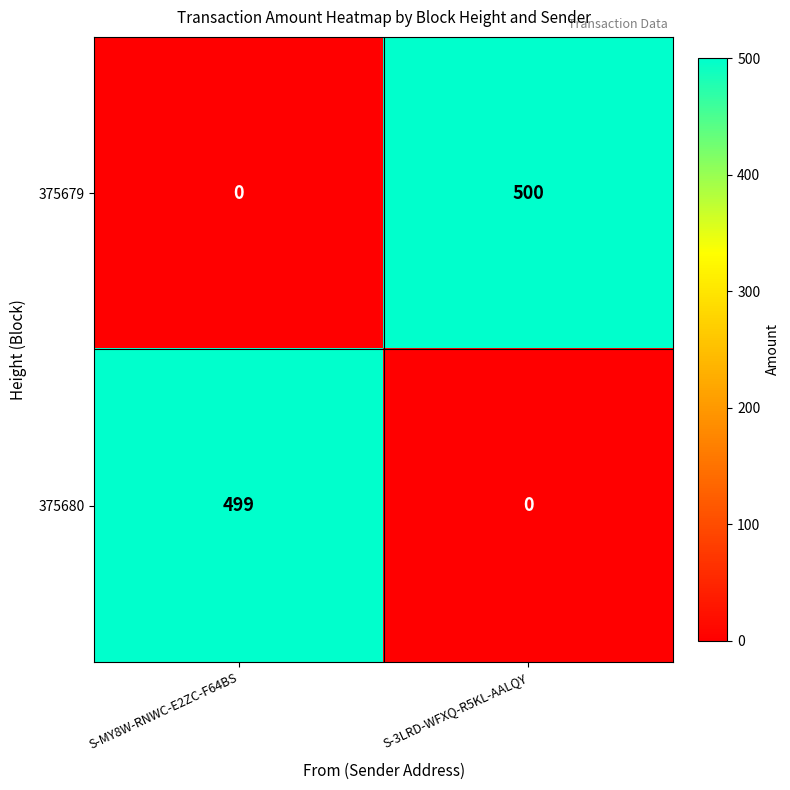

Is it true that 375679 equals 500 at S-3LRD-WFXQ-R5KL-AALQY?

True